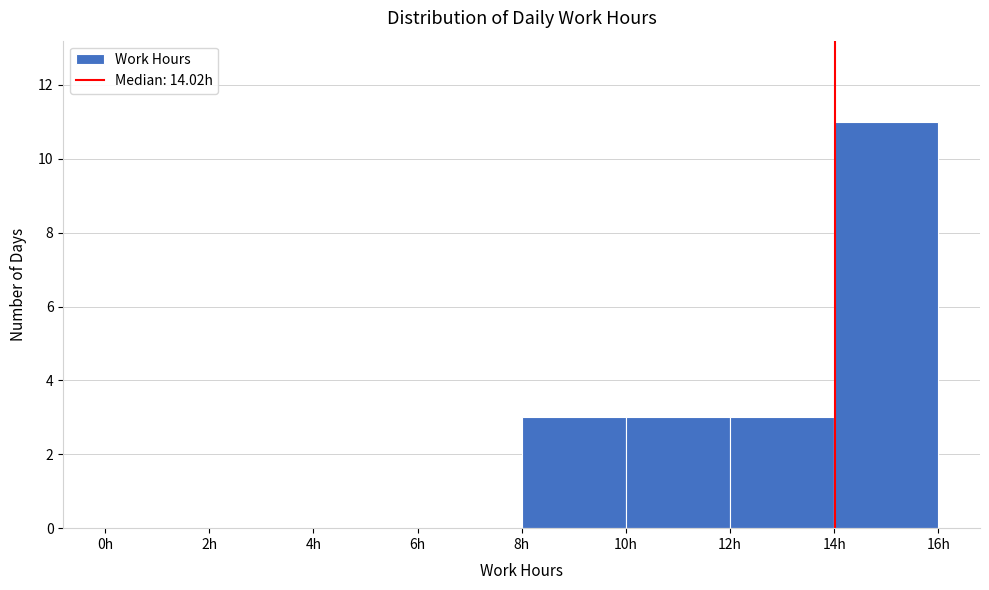

Over which range of the x-axis is the bar tallest?

14 to 16